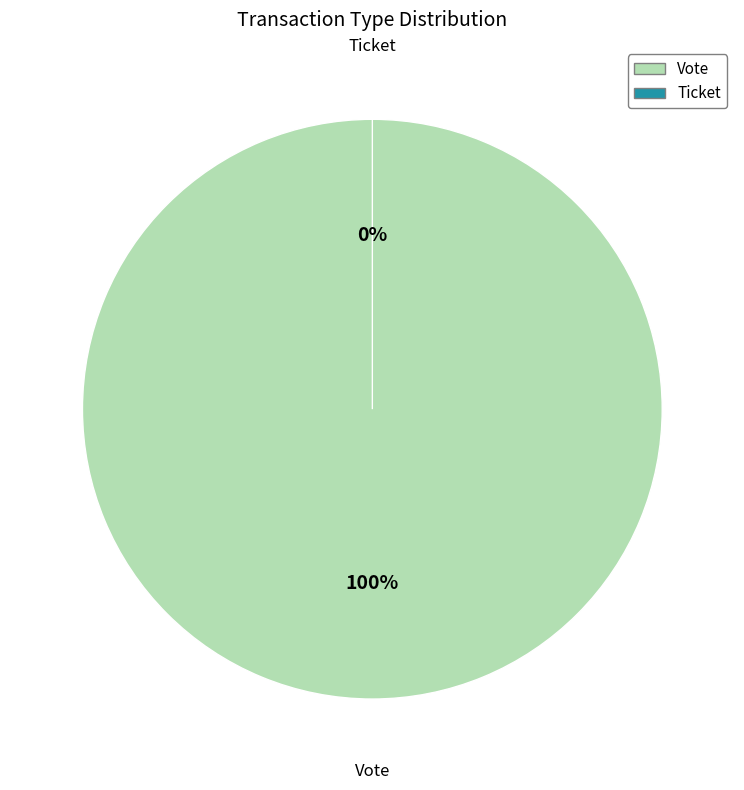

Rank the categories by value from lowest to highest.

Ticket, Vote